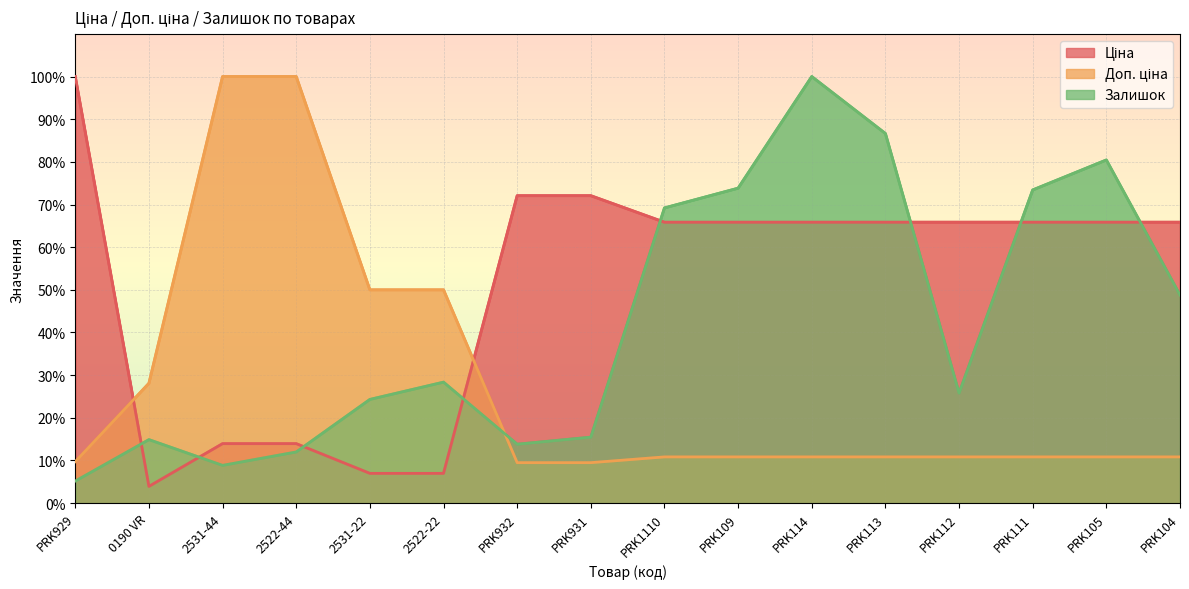

Reading left to right, list all the values displayed in this chart.

Ціна: PRK929=100.0	0190 VR=3.9	2531-44=13.9	2522-44=13.9	2531-22=7.0	2522-22=7.0	PRK932=72.1	PRK931=72.1	PRK1110=65.9	PRK109=65.9	PRK114=65.9	PRK113=65.9	PRK112=65.9	PRK111=65.9	PRK105=65.9	PRK104=65.9
Доп. ціна: PRK929=9.7	0190 VR=28.1	2531-44=100.0	2522-44=100.0	2531-22=50.0	2522-22=50.0	PRK932=9.5	PRK931=9.5	PRK1110=10.8	PRK109=10.8	PRK114=10.8	PRK113=10.8	PRK112=10.8	PRK111=10.8	PRK105=10.8	PRK104=10.8
Залишок: PRK929=5.2	0190 VR=14.9	2531-44=8.8	2522-44=12.0	2531-22=24.3	2522-22=28.4	PRK932=13.8	PRK931=15.5	PRK1110=69.2	PRK109=73.8	PRK114=100.0	PRK113=86.6	PRK112=25.8	PRK111=73.4	PRK105=80.4	PRK104=48.8